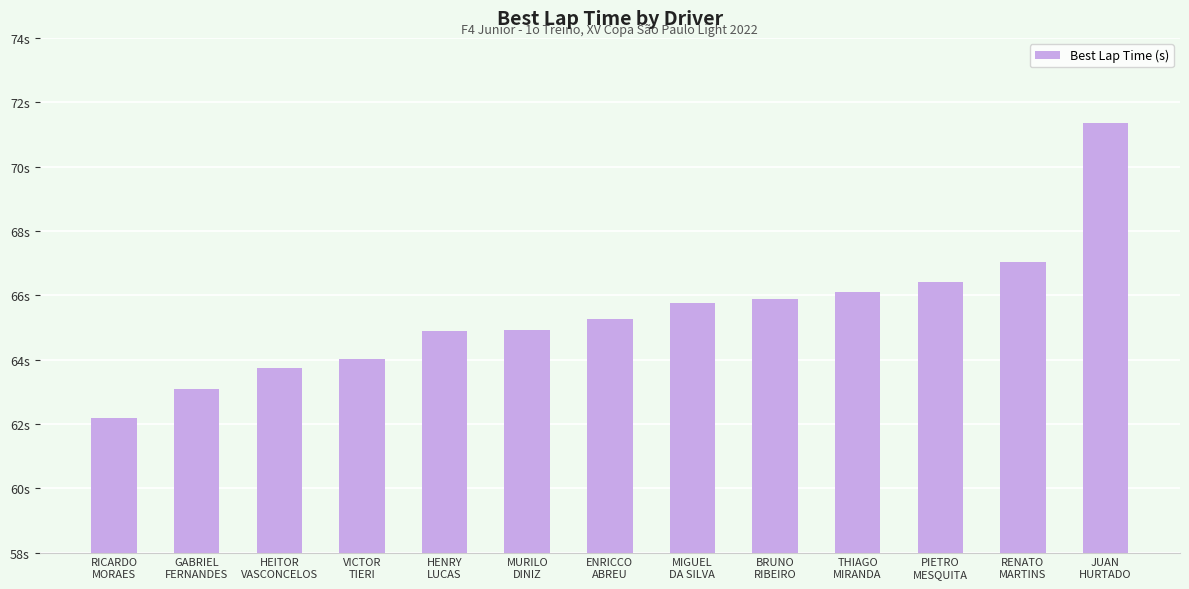

What is the change in value from MURILO
DINIZ to PIETRO
MESQUITA?

+1.5